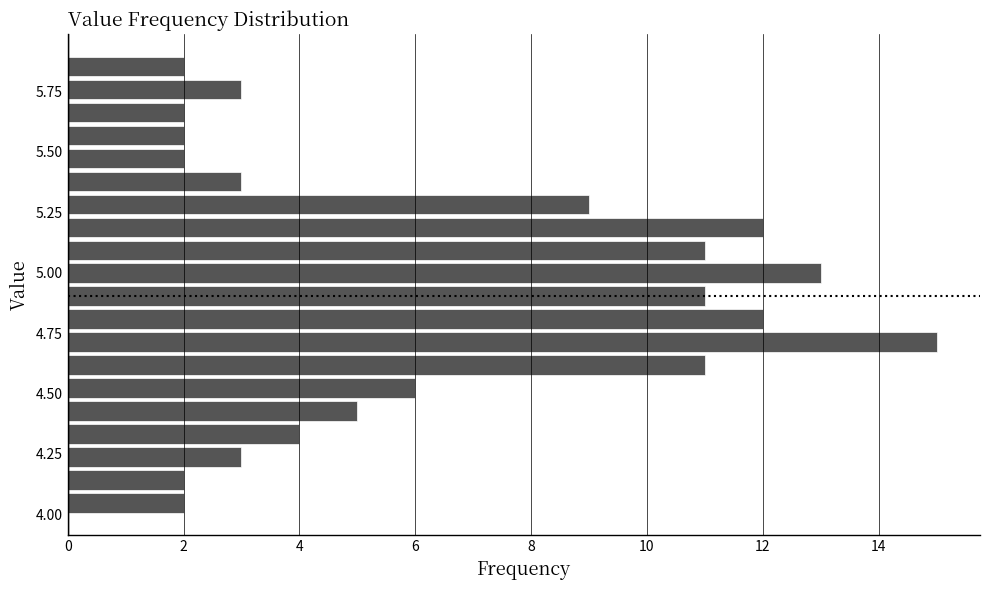

Around what value on the y-axis is the longest bar? Give the approximate position of its centre, as read against the axis.

4.70